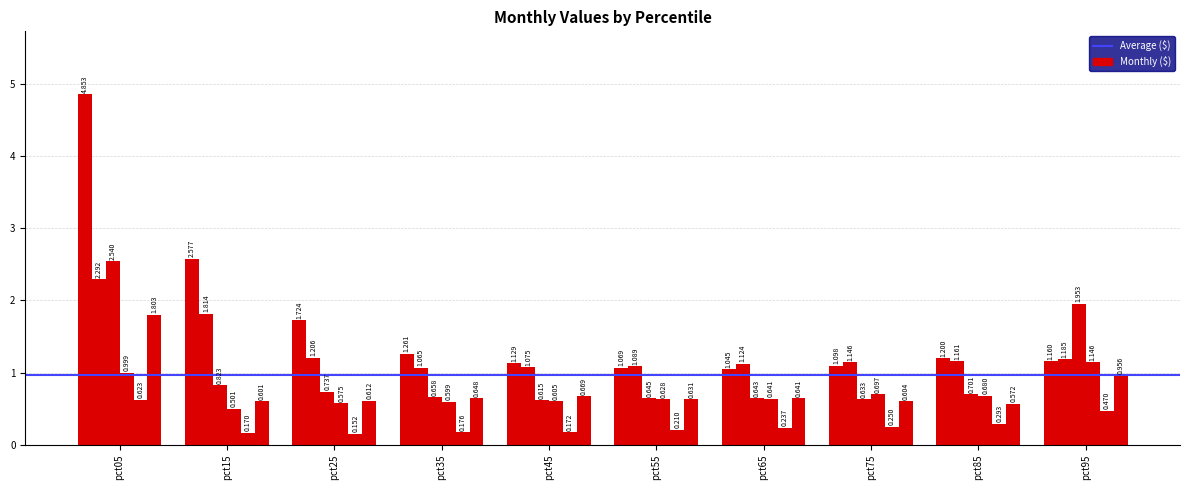

At which category is the sum across all series the highest?

pct05